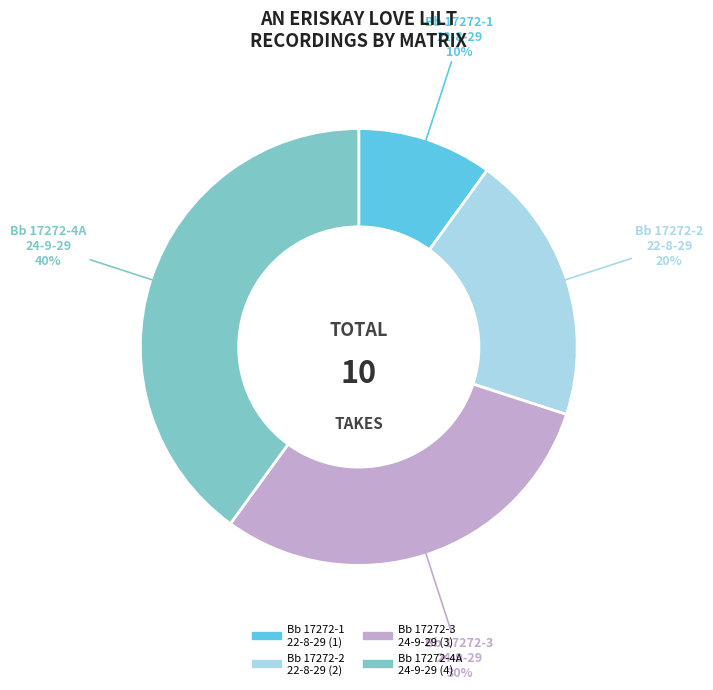

Is it true that Bb 17272-3 24-9-29 is 30% of the pie?

True